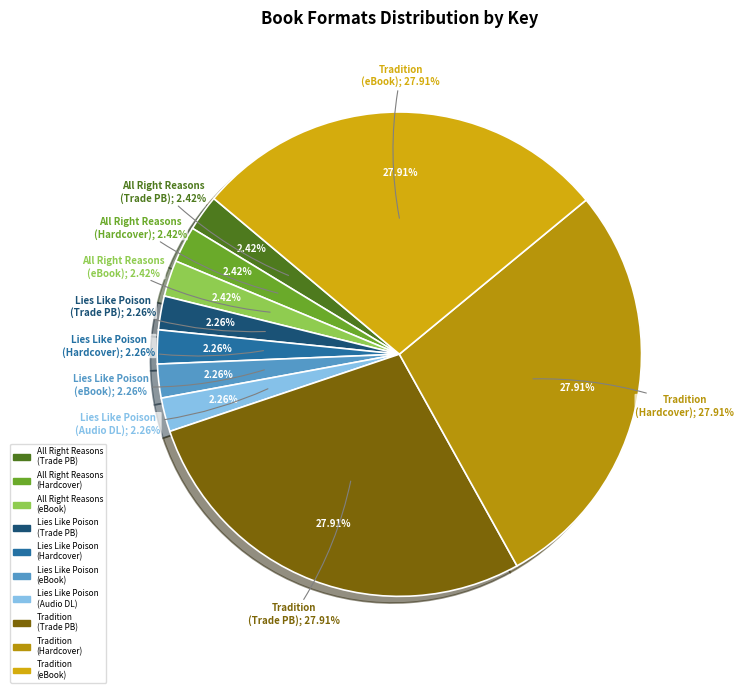

Which slice is the largest?

Tradition (Trade Paperback)